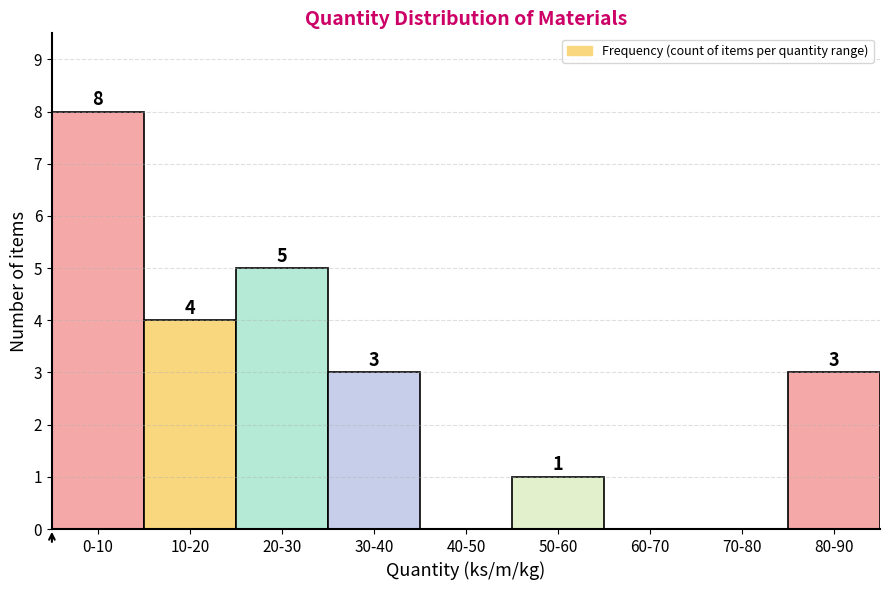

Reading left to right, what are all the values shown in this chart?

0-10=8	10-20=4	20-30=5	30-40=3	40-50=0	50-60=1	60-70=0	70-80=0	80-90=3